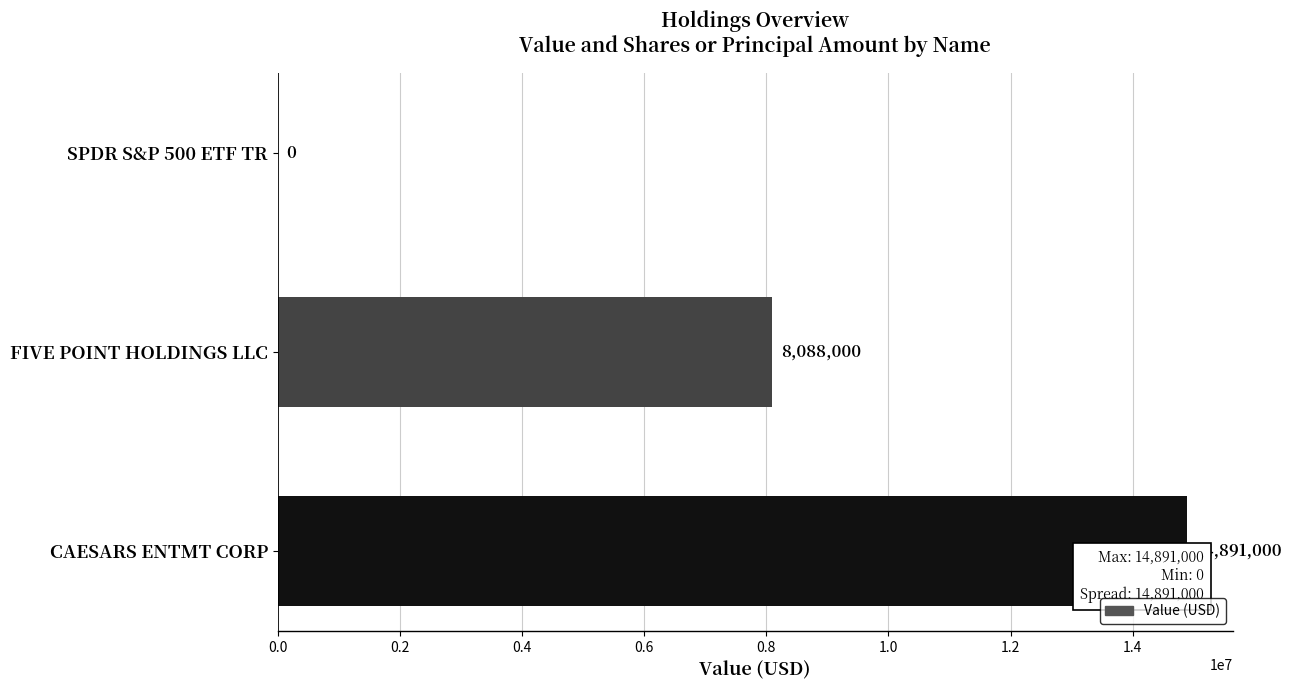

How many series are shown in this chart?

1